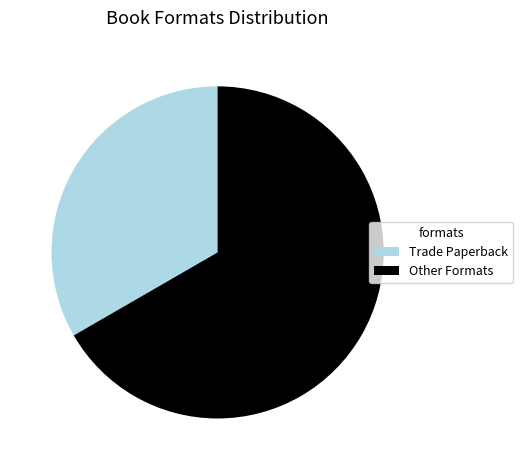

Does any single category account for the majority?

Yes